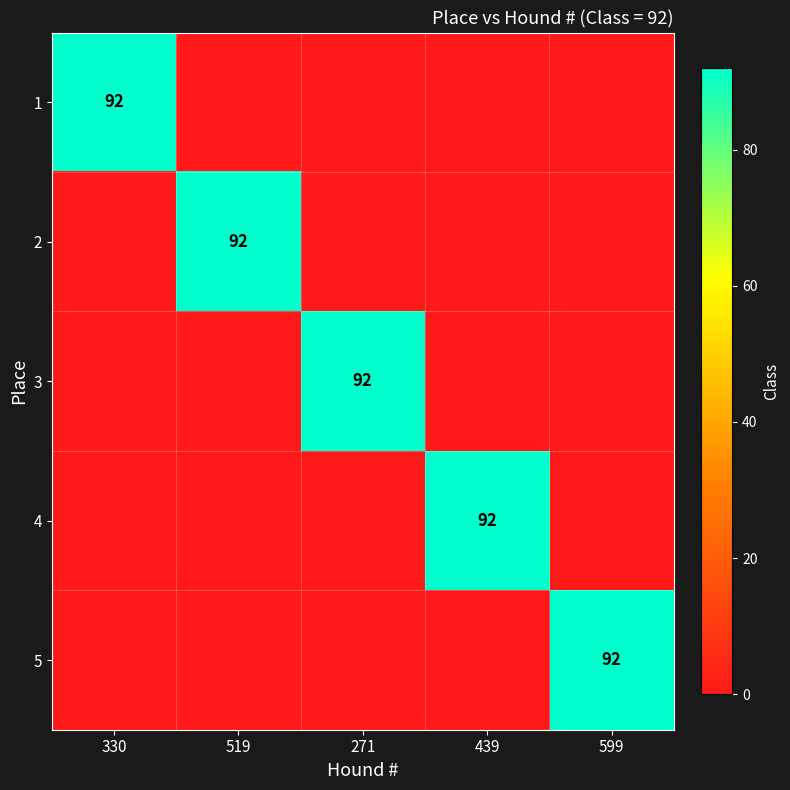

The 1 series shows 139 at 330. True or false?

False